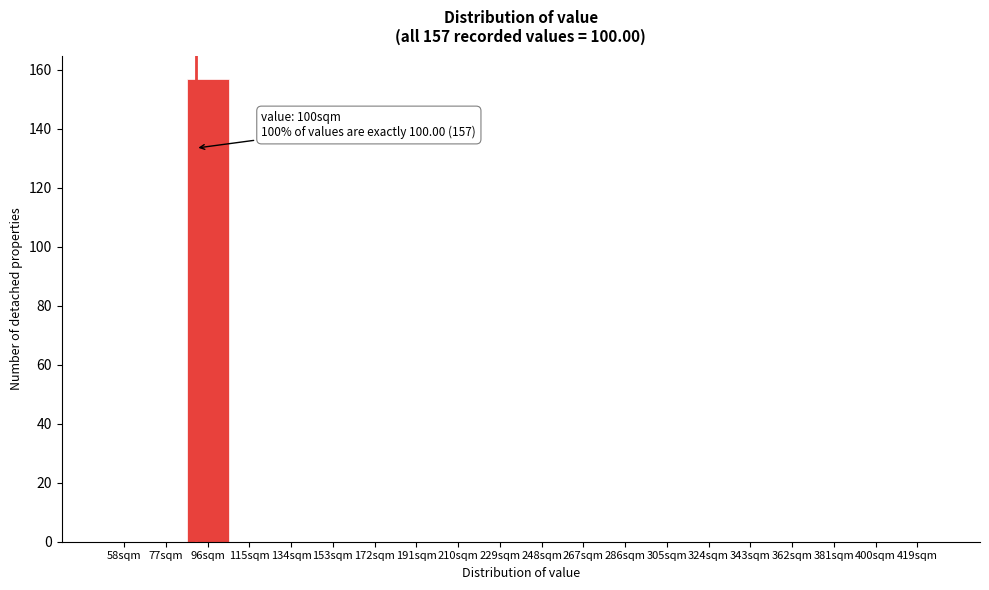

Reading right to left, list all the values displayed in this chart.

419sqm=0	400sqm=0	381sqm=0	362sqm=0	343sqm=0	324sqm=0	305sqm=0	286sqm=0	267sqm=0	248sqm=0	229sqm=0	210sqm=0	191sqm=0	172sqm=0	153sqm=0	134sqm=0	115sqm=0	96sqm=157	77sqm=0	58sqm=0